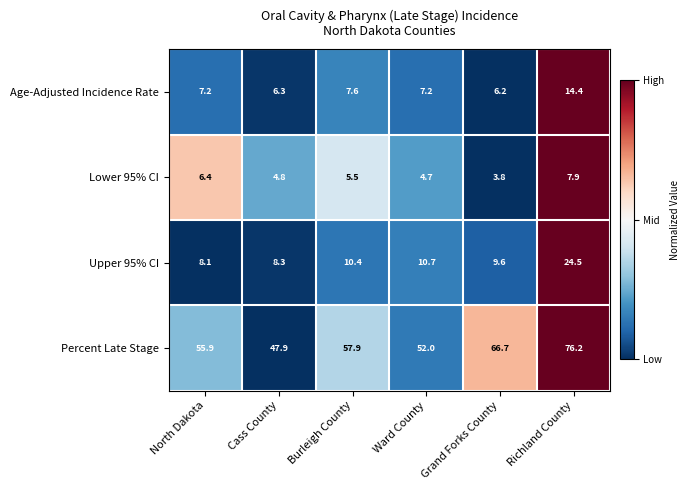

True or false: Lower 95% CI has a value of 7.7 at Burleigh County.

False